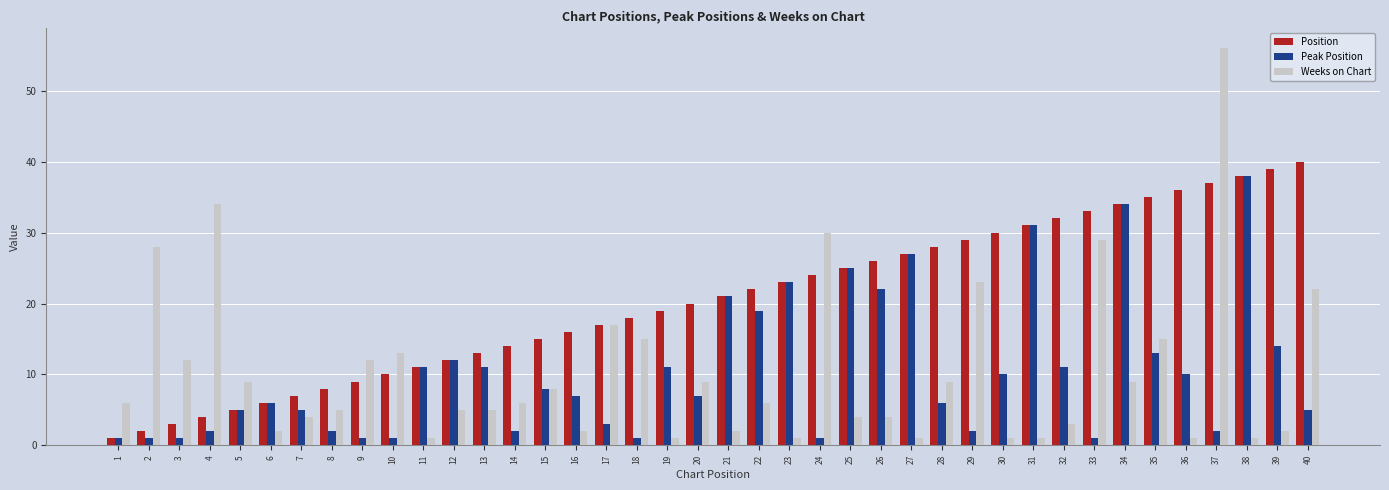

Count the number of data series in this chart.

3